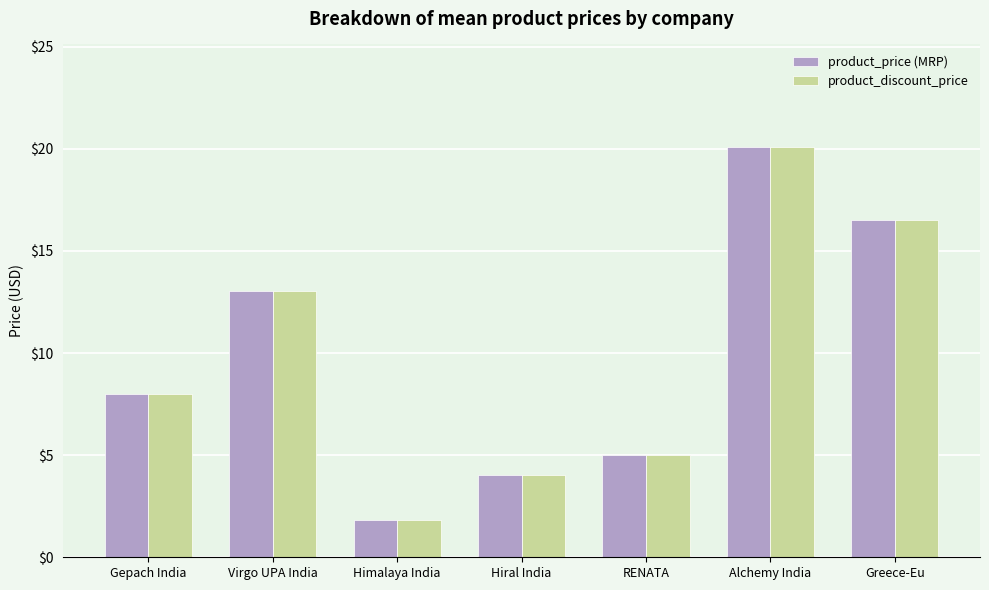

Reading right to left, what are all the values shown in this chart?

product_price (MRP): Greece-Eu=16.5	Alchemy India=20.1	RENATA=5.0	Hiral India=4.0	Himalaya India=1.8	Virgo UPA India=13.1	Gepach India=8.0
product_discount_price: Greece-Eu=16.5	Alchemy India=20.1	RENATA=5.0	Hiral India=4.0	Himalaya India=1.8	Virgo UPA India=13.1	Gepach India=8.0